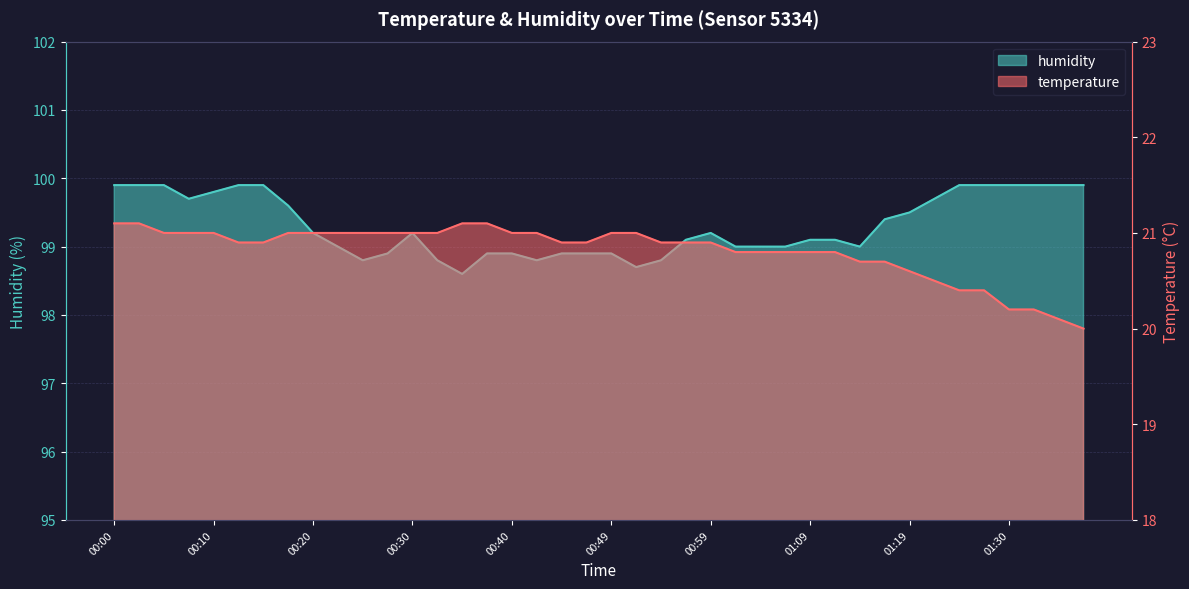

Which has a higher value, 01:09 or 01:12?

01:09